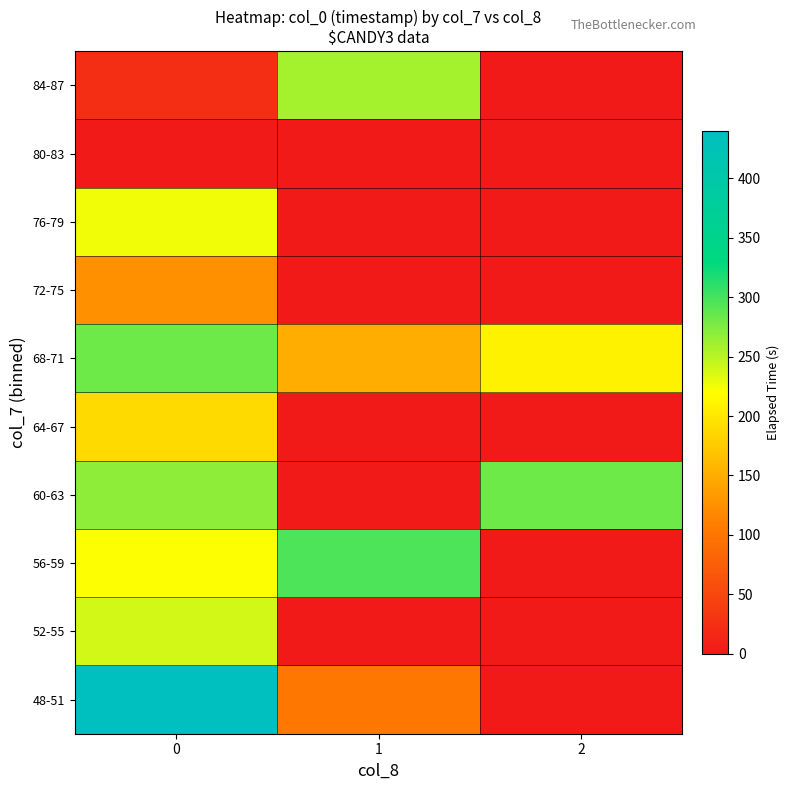

At 0, list the series in order from smallest to largest.

80-83, 84-87, 72-75, 64-67, 56-59, 76-79, 52-55, 60-63, 68-71, 48-51